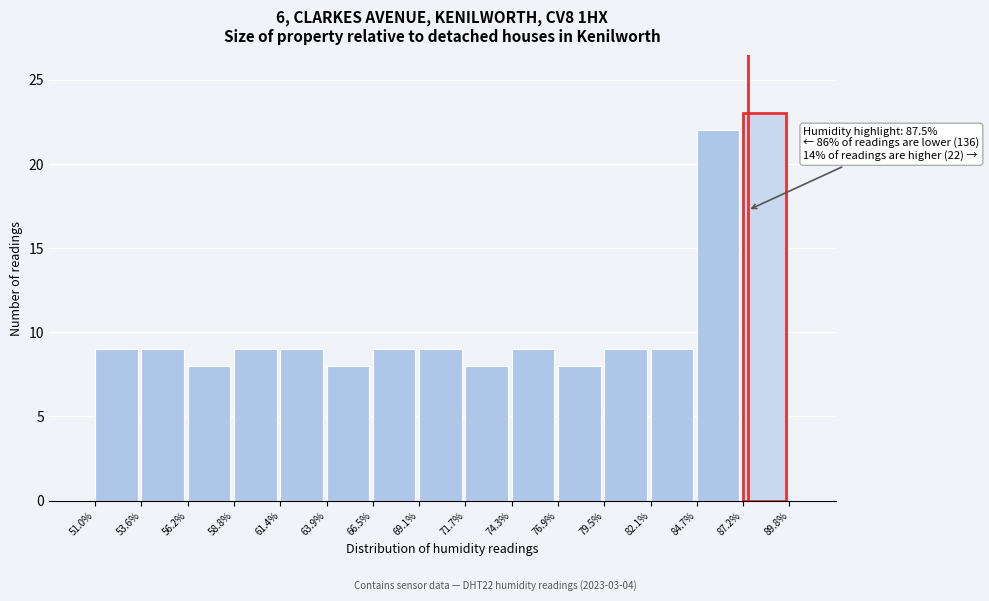

Over which range of the x-axis is the bar tallest?

87.2% to 89.8%